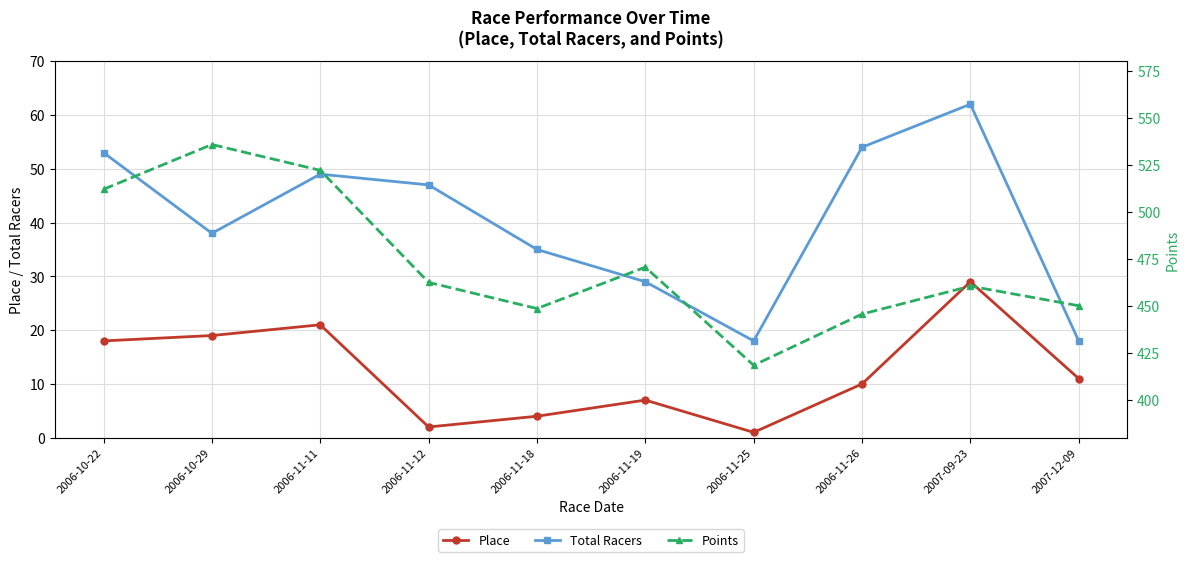

What is the difference between the Total Racers values at 2007-09-23 and 2006-11-19?

33